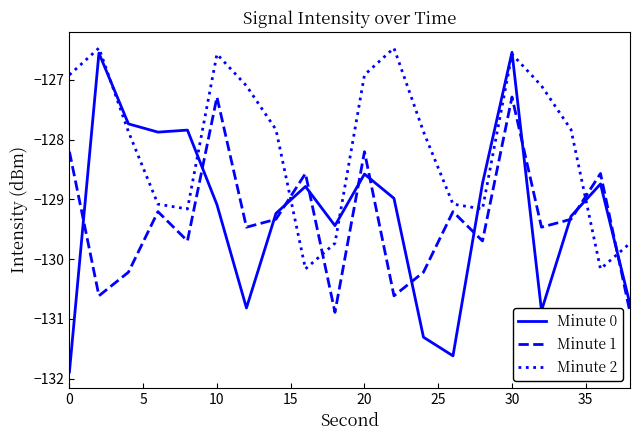

Rank the series by their maximum value, from highest to lowest.

Minute 2, Minute 0, Minute 1